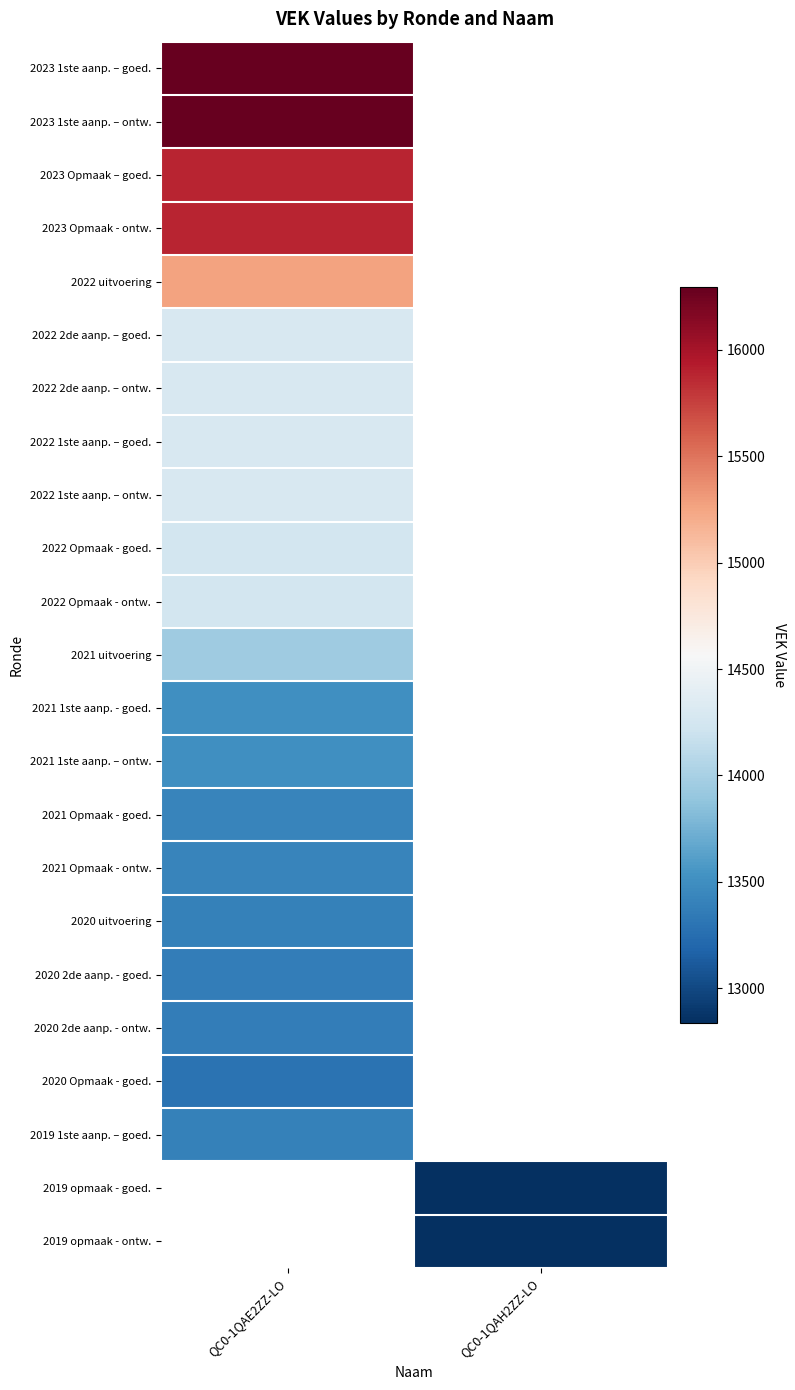

Which label corresponds to the largest value in the chart?

QC0-1QAE2ZZ-LO